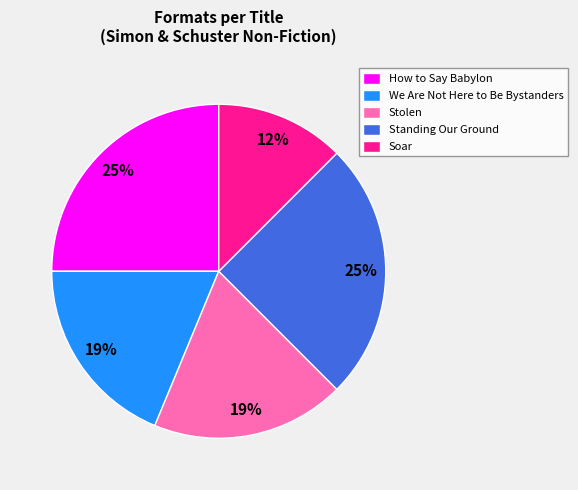

To the nearest percent, what is the combined percentage of We Are Not Here to Be Bystanders and Standing Our Ground?

44%